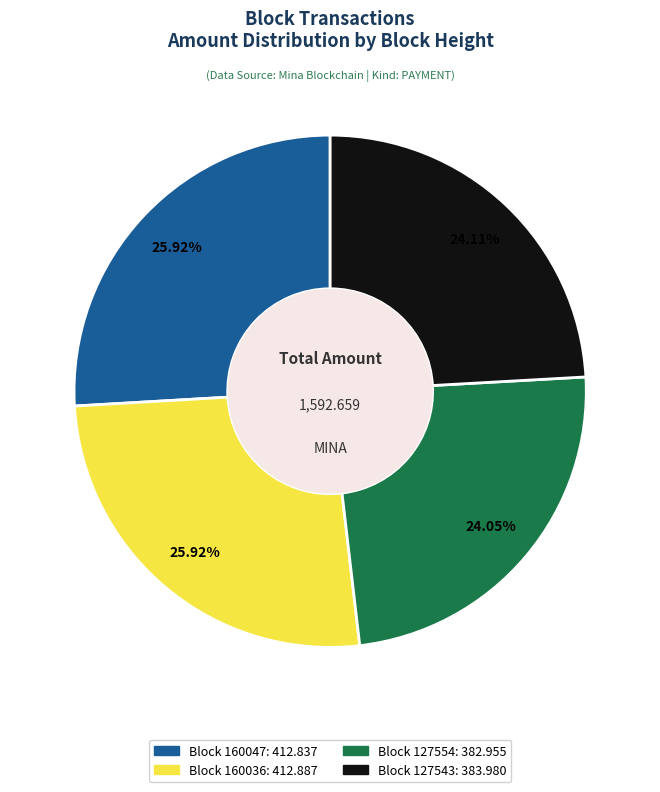

Does any single category account for the majority?

No